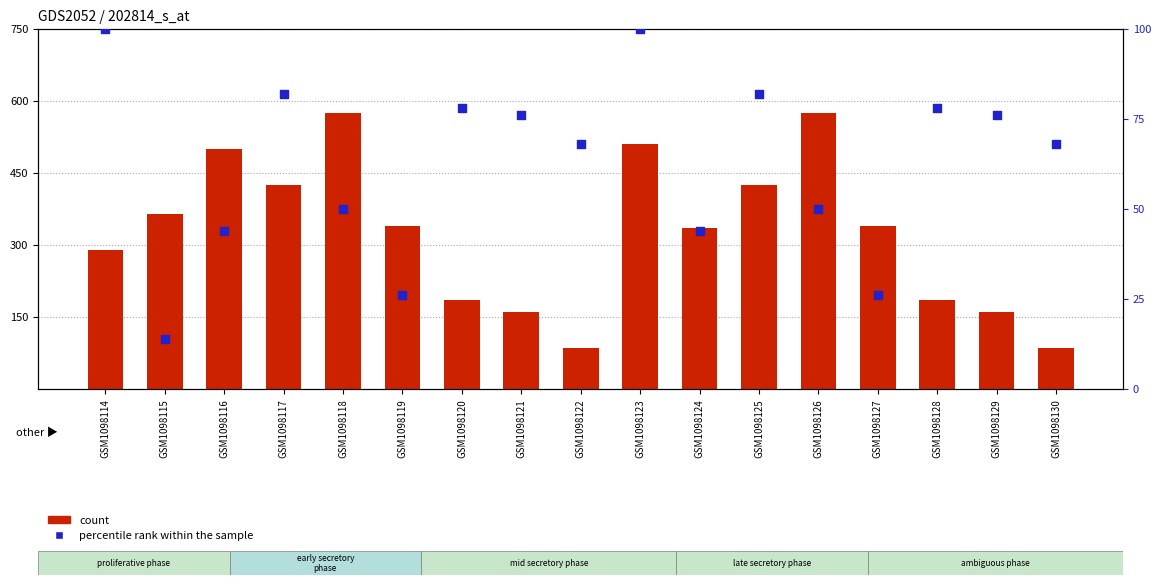

At which category is the sum across all series the highest?

GSM1098118